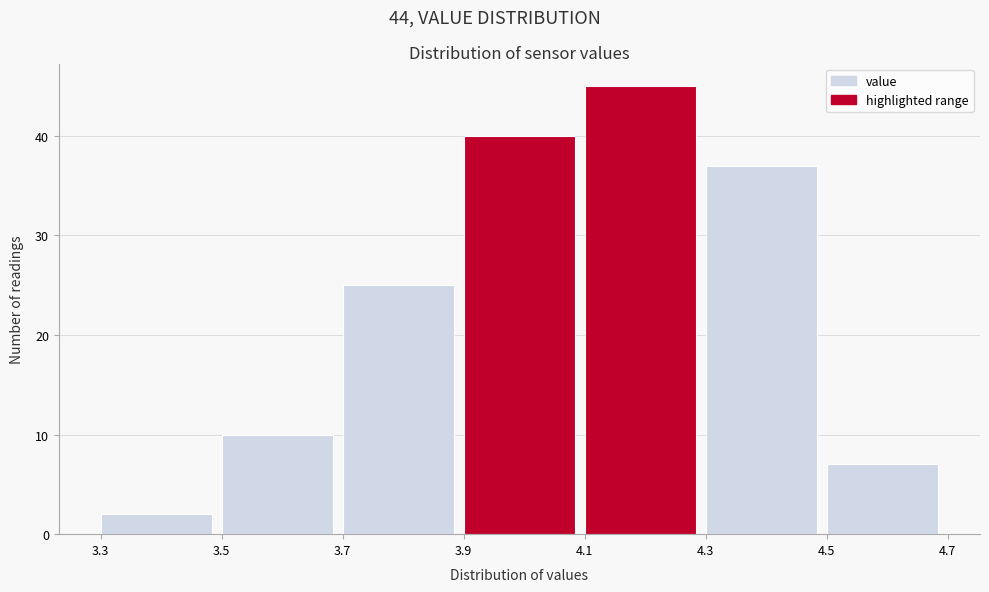

Reading left to right, transcribe this chart: for each bar, give the range it covers on the x-axis and its height. The values are not printed on the chart, so give them approximately, as read against the axis.

3.3 to 3.5: 2
3.5 to 3.7: 10
3.7 to 3.9: 25
3.9 to 4.1: 40
4.1 to 4.3: 45
4.3 to 4.5: 37
4.5 to 4.7: 7